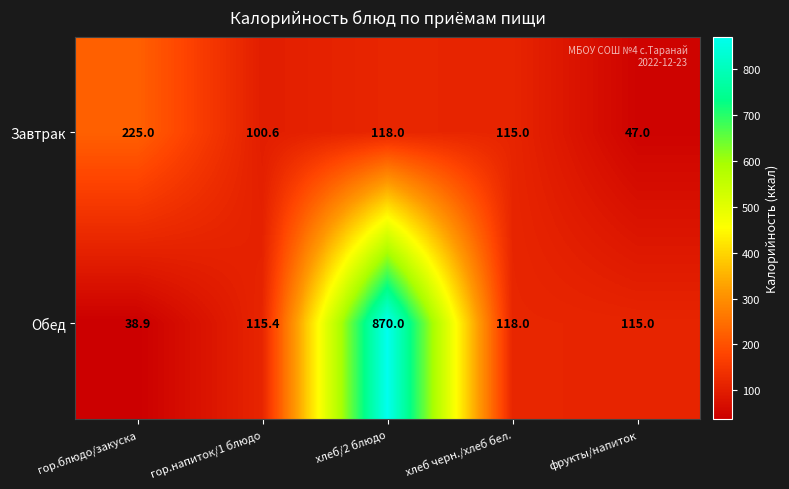

True or false: Завтрак has a value of 100.6 at гор.напиток/1 блюдо.

True